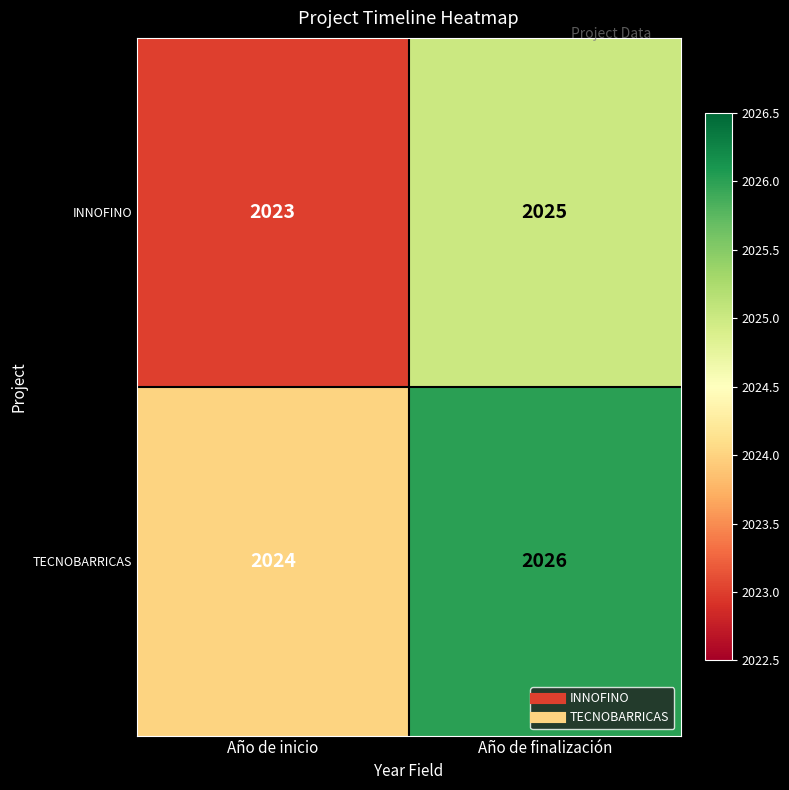

What is the smallest value displayed?

2023